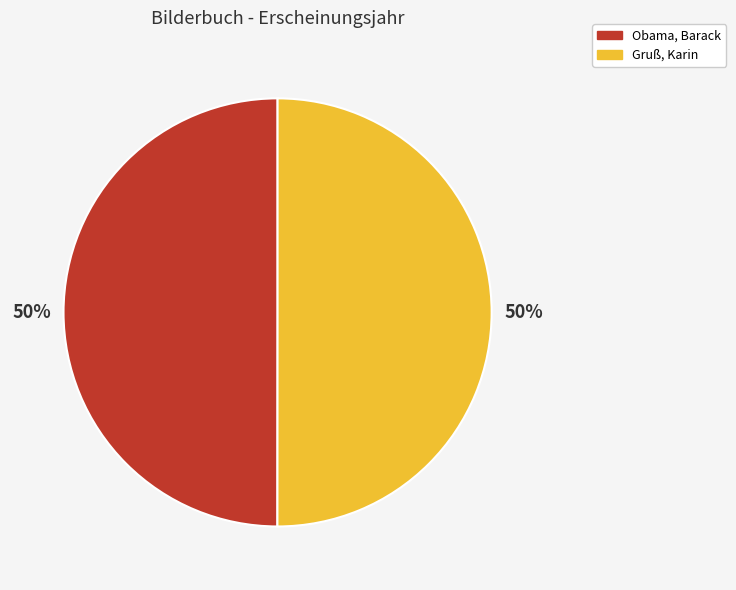

Combined, do Gruß, Karin and Obama, Barack account for over 50%?

Yes